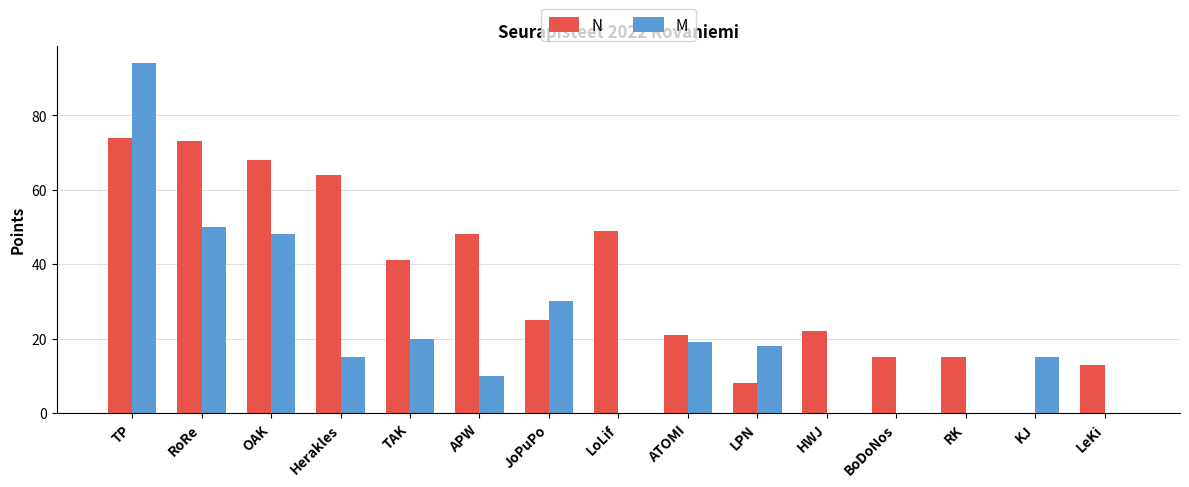

Which series changed the most between JoPuPo and HWJ?

M